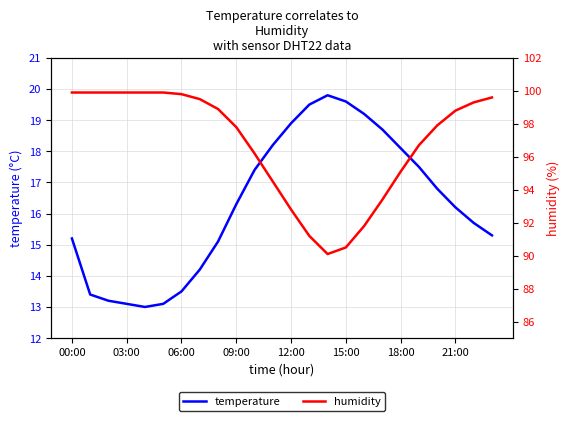

How many lines are shown in the chart?

2